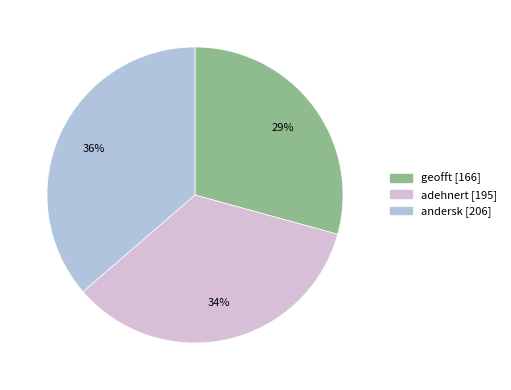

Is there any slice that represents more than half of the pie?

No